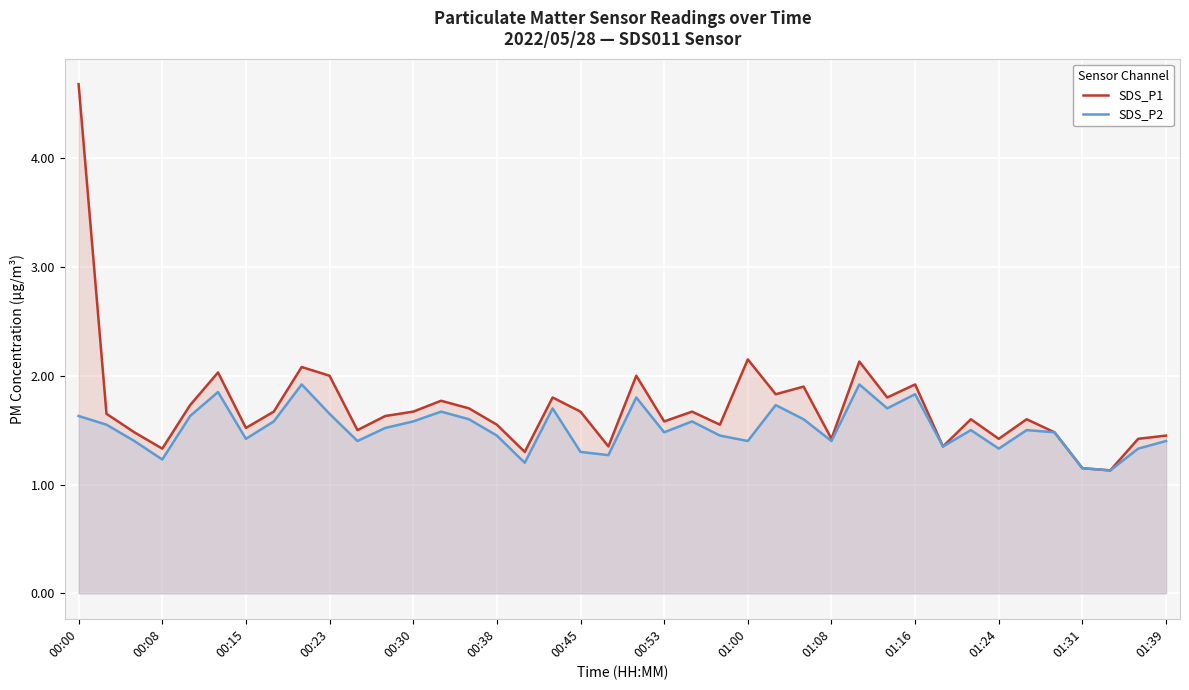

True or false: SDS_P2 and SDS_P1 intersect in this chart.

False